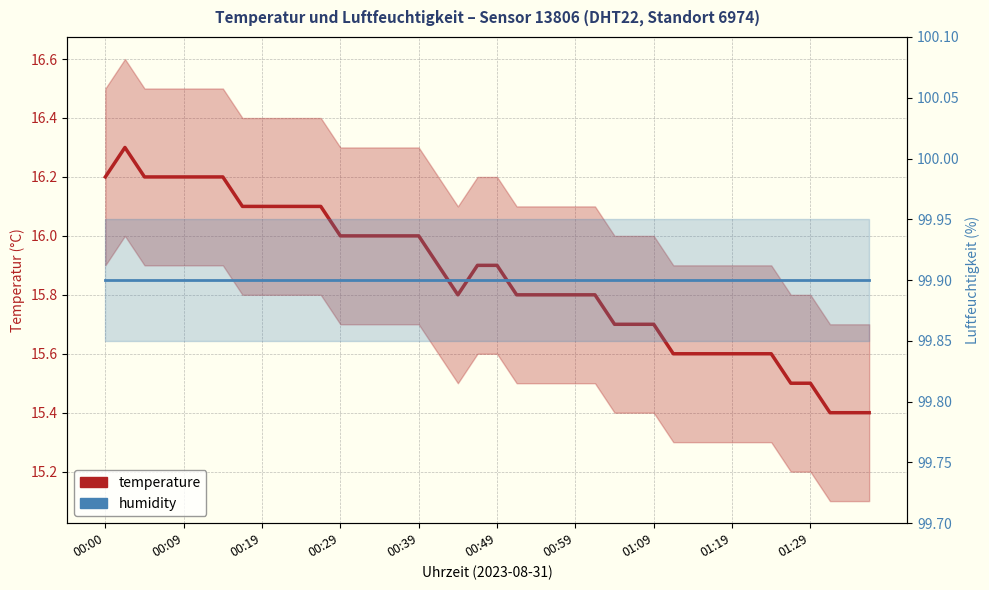

True or false: temperature has more than 0 points higher than both neighbors.

True